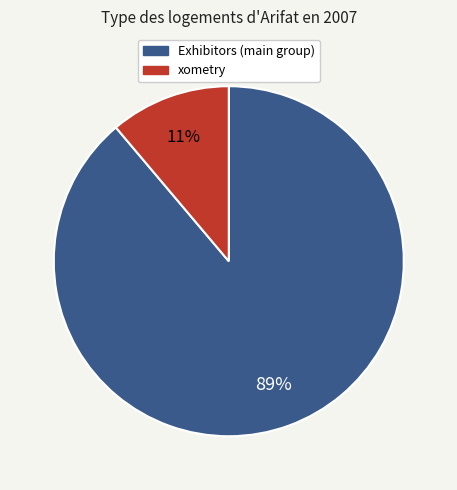

To the nearest percent, what is the average slice percentage?

50%